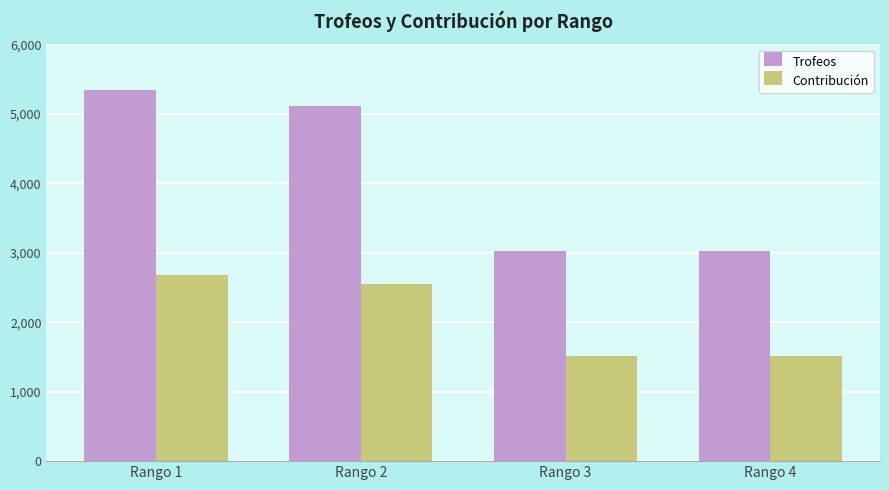

What is the value of the Contribución bar at the 1st from the left?

2673